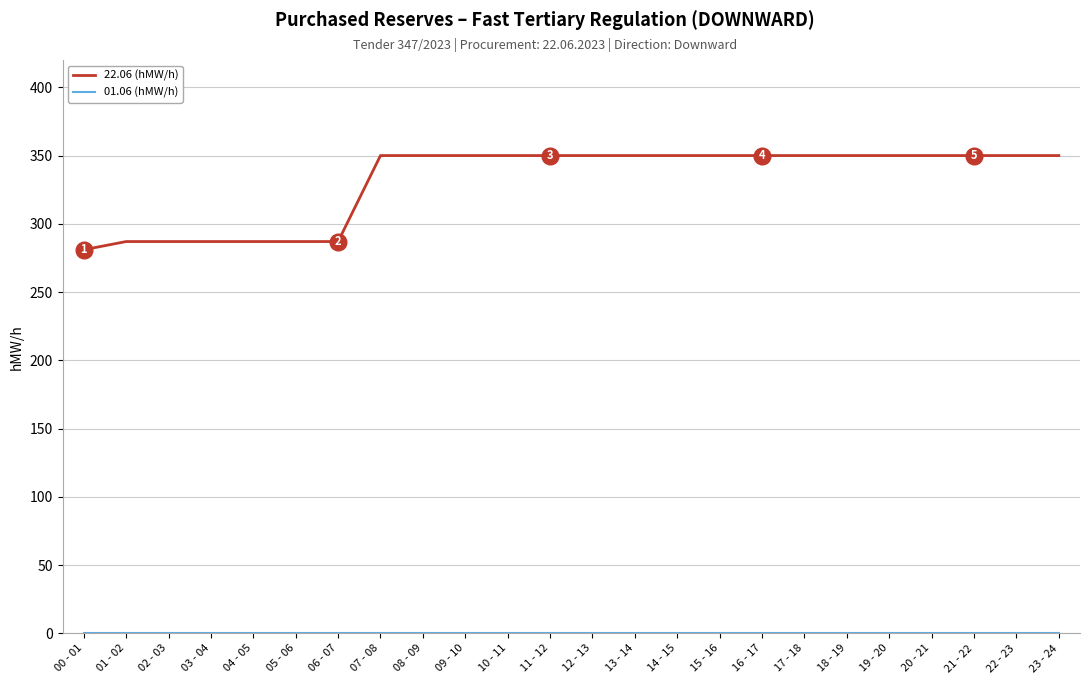

What is the difference between the maximum and minimum values in the 22.06 (hMW/h) series?

69